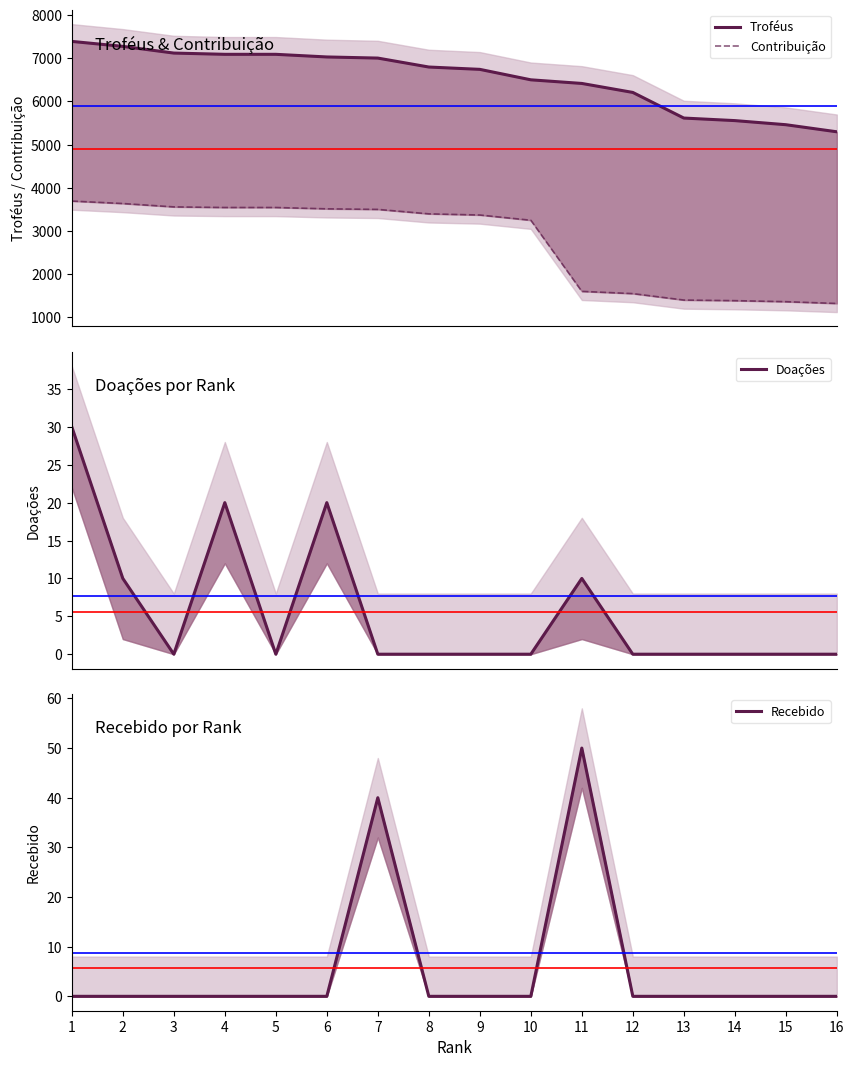

At which label does Troféus reach its peak?

1